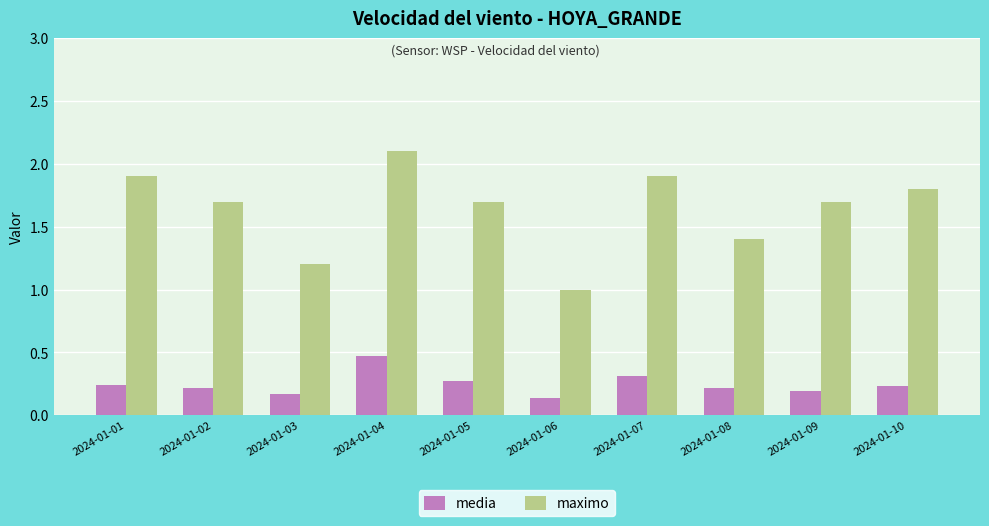

Is the value of maximo at 2024-01-02 greater than the value of media at 2024-01-06?

Yes